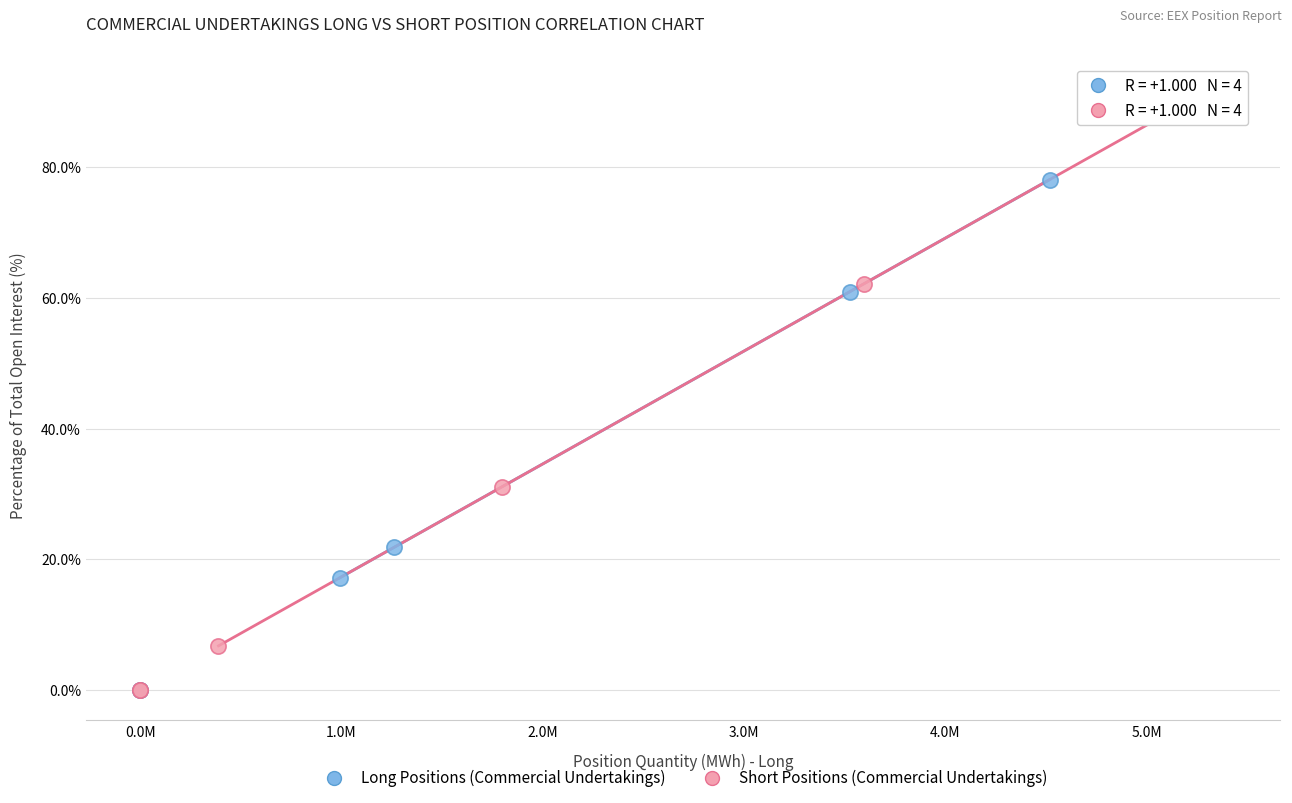

What are all the series names shown in the legend?

Long Positions (Commercial Undertakings), Short Positions (Commercial Undertakings)